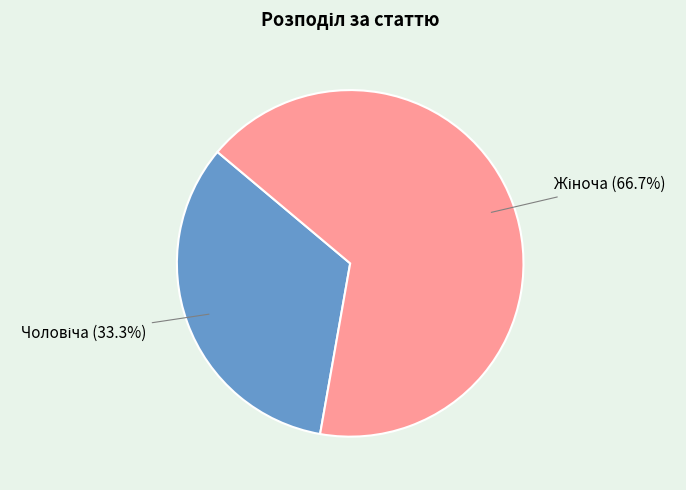

Does any single category account for the majority?

Yes